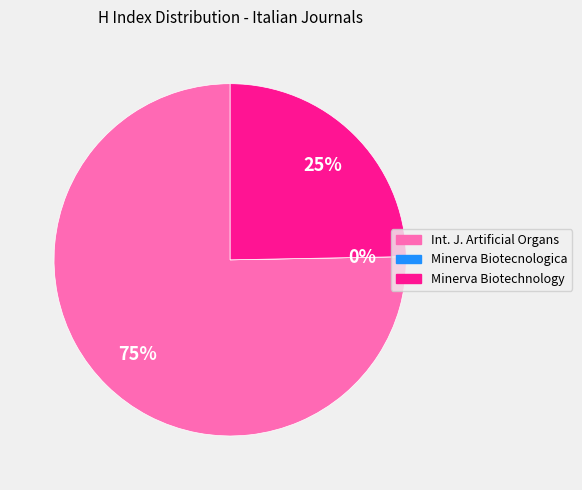

What percentage is NOT represented by Minerva Biotechnology and Biomolecular Research?

75.3%